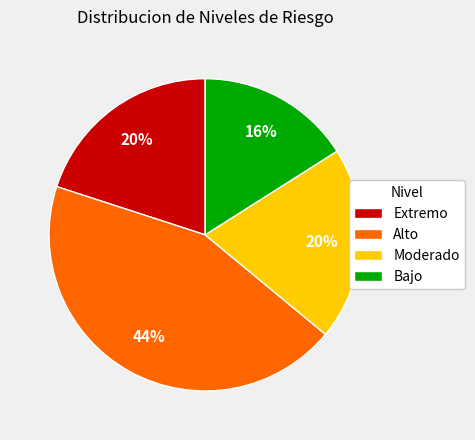

Combined, do Alto and Bajo account for over 50%?

Yes